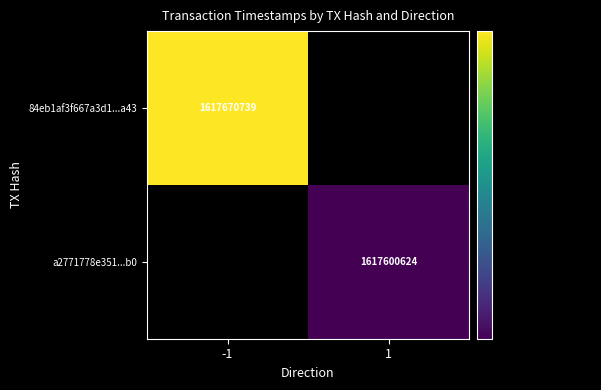

The 84eb1af3f667a3d1...a43 series shows 1617670739 at -1. True or false?

True